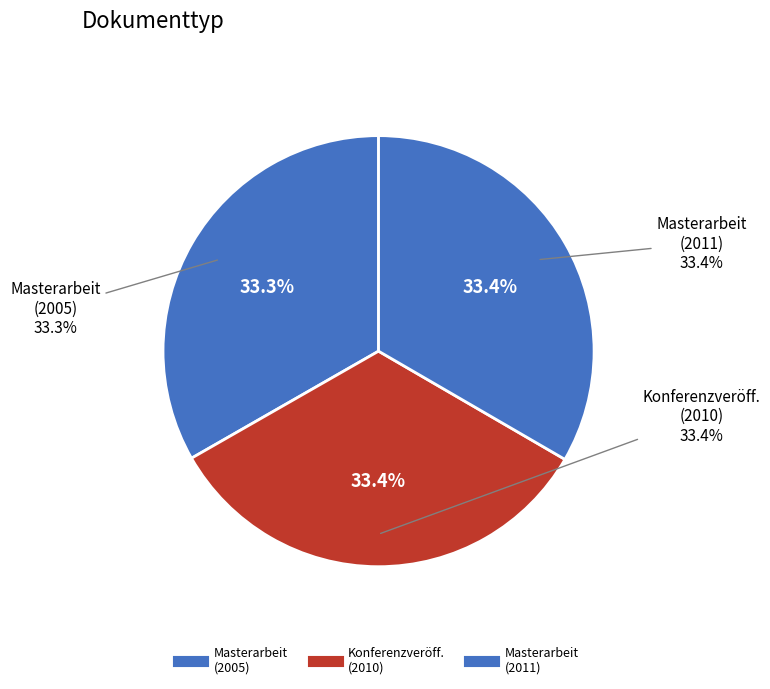

Count the number of slices in the pie.

3